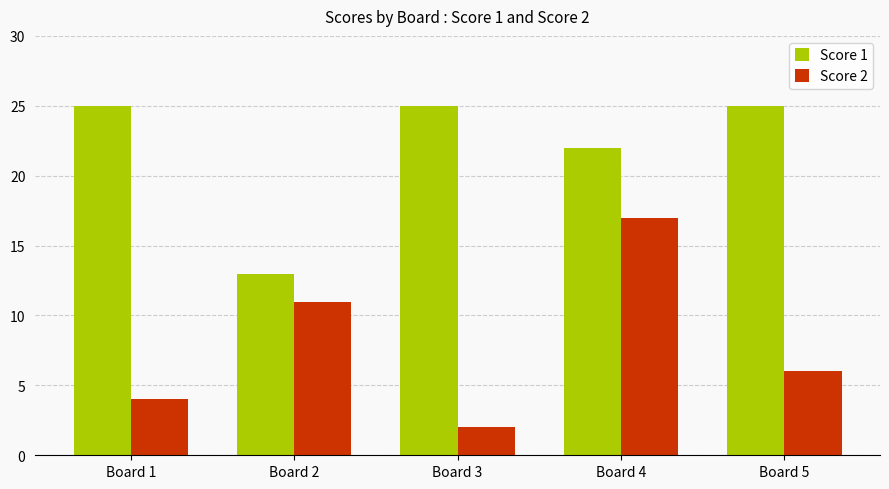

What is the sum of all Score 1 values?

110